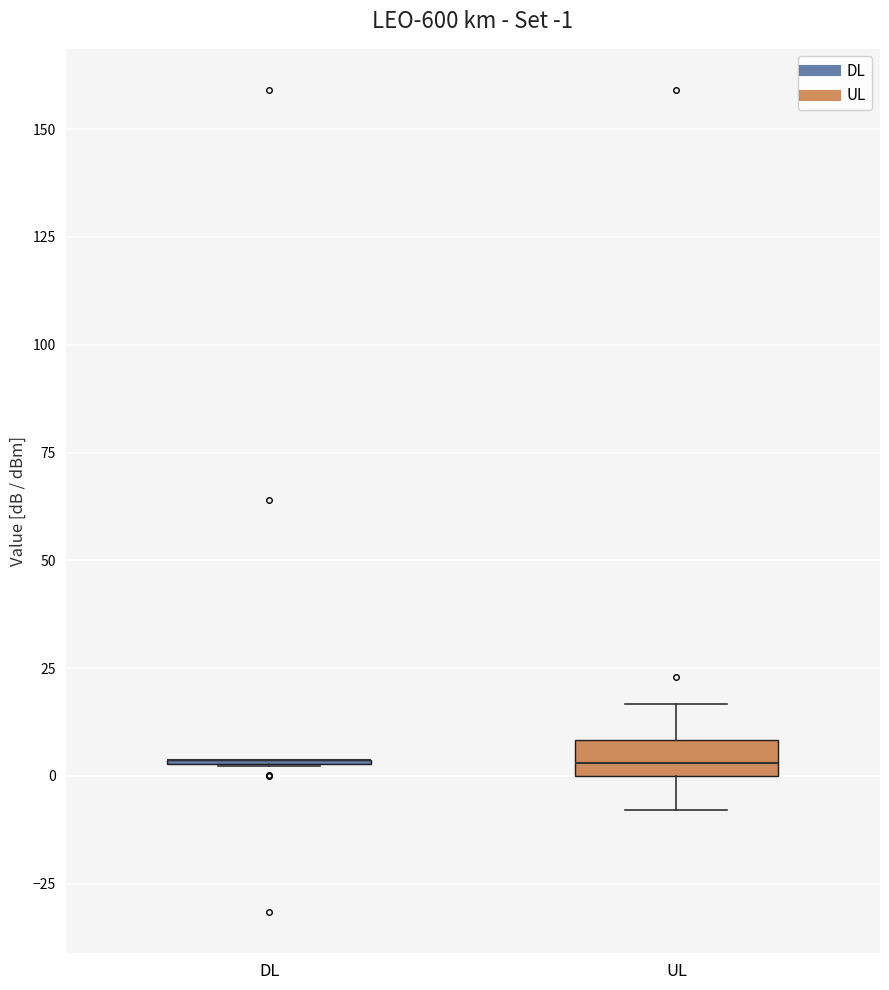

Which box is the tallest, from its lower edge to its upper edge?

UL